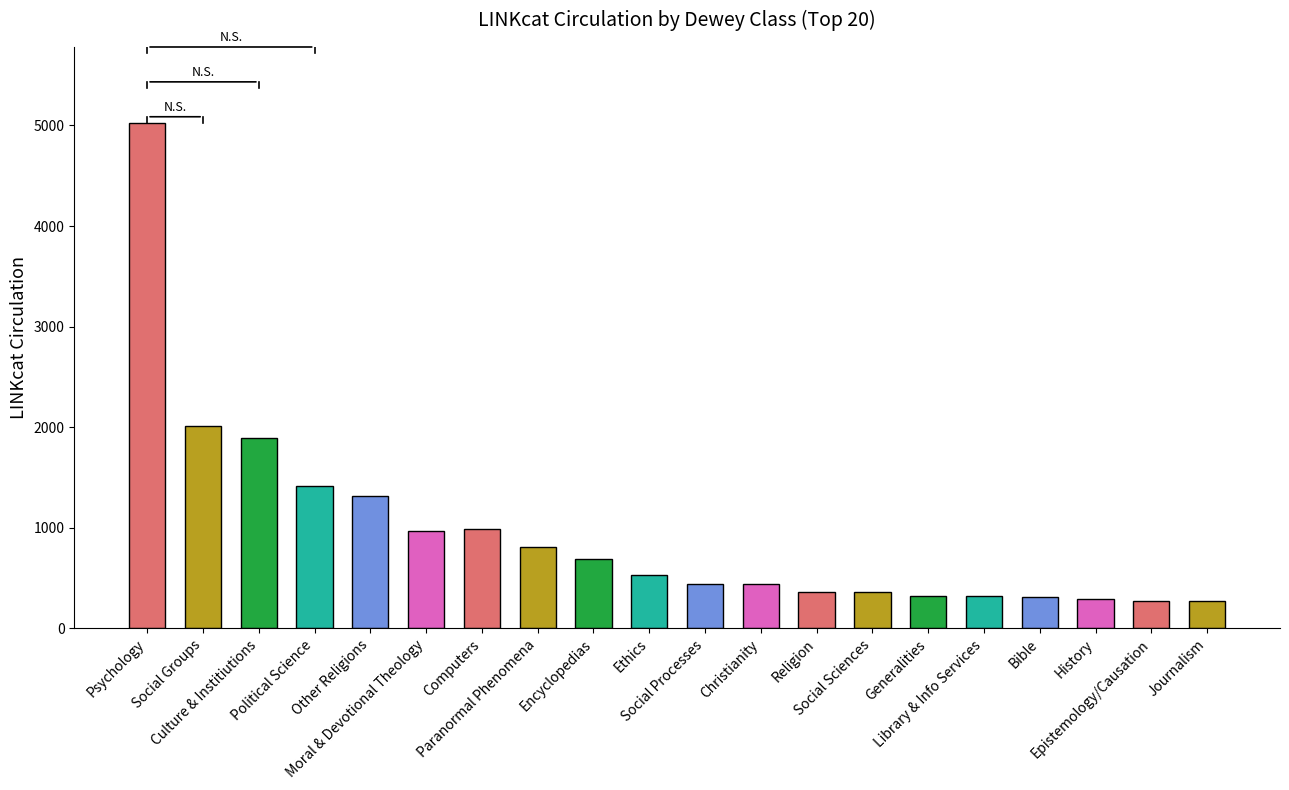

Does the chart contain any negative values?

No